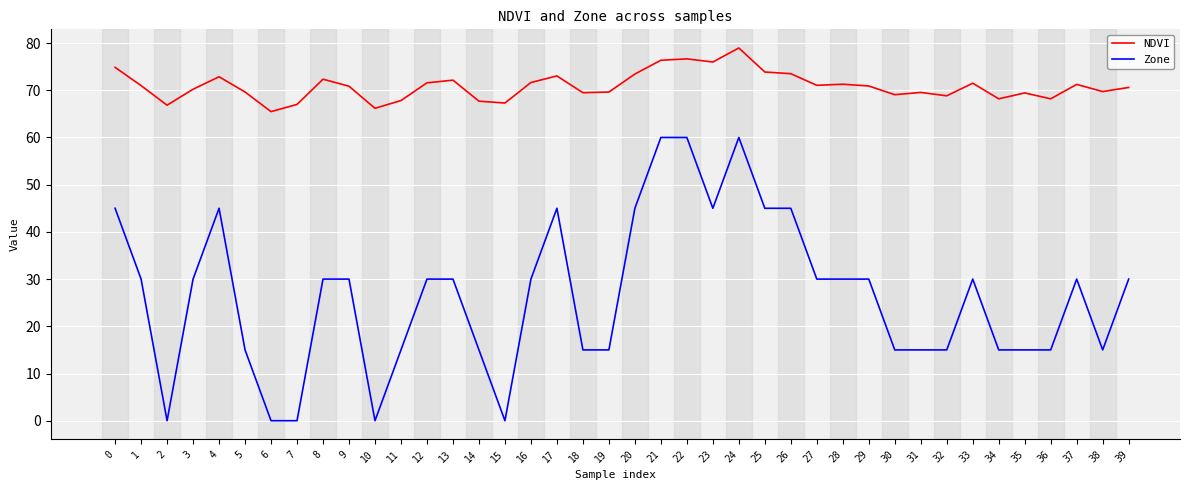

How many distinct data groups are displayed?

2